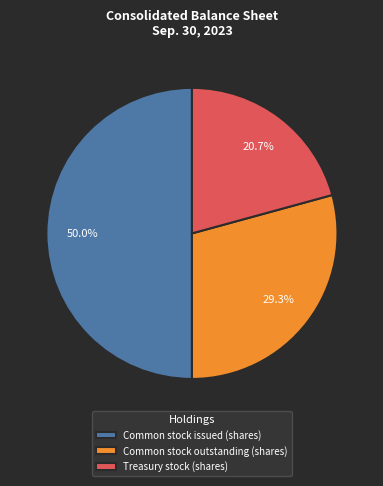

What percentage is NOT represented by Treasury stock (shares)?

79.3%